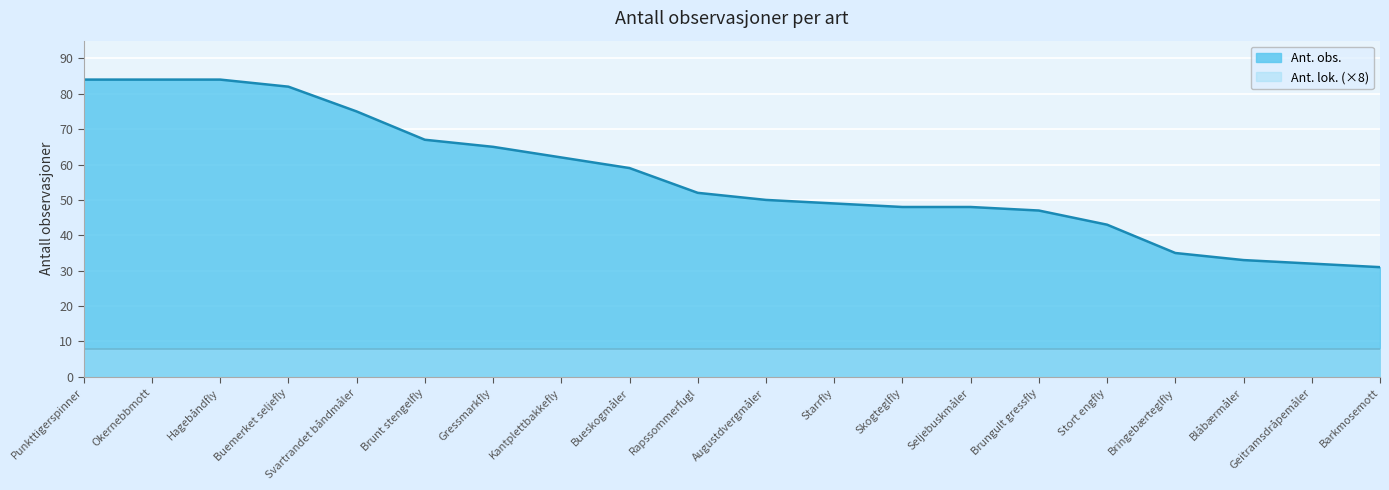

What is the sum of the values at Brunt stengelfly and Punkttigerspinner?

151